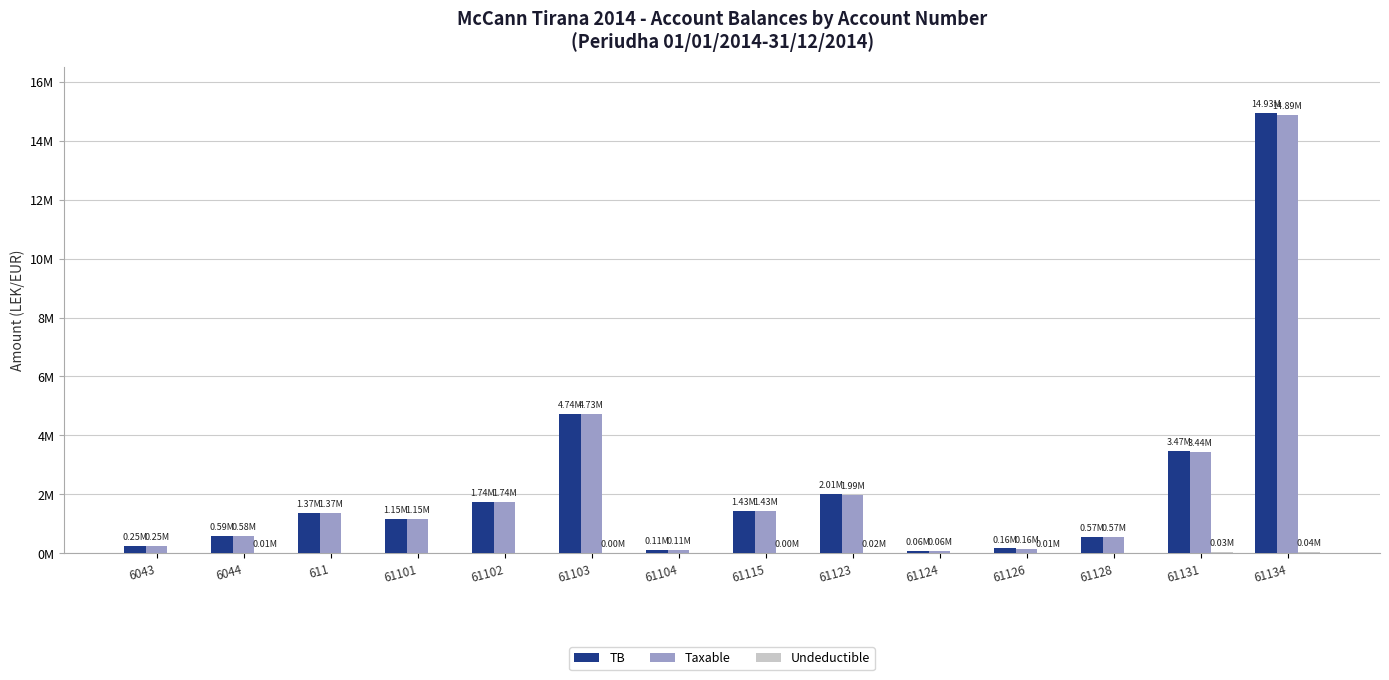

Does the chart contain stacked bars?

No